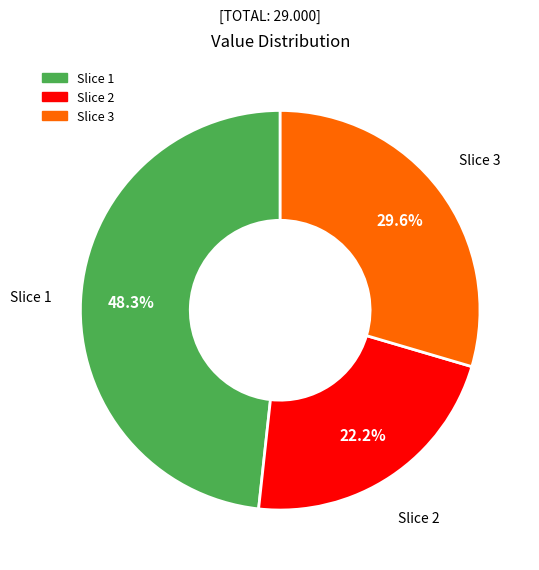

Is there a majority slice in this chart?

No